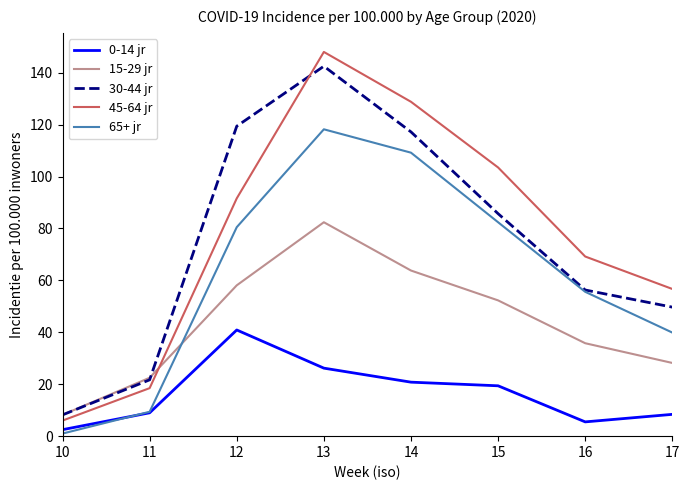

After their last crossing, which series has the higher values: 45-64 jr or 30-44 jr?

45-64 jr